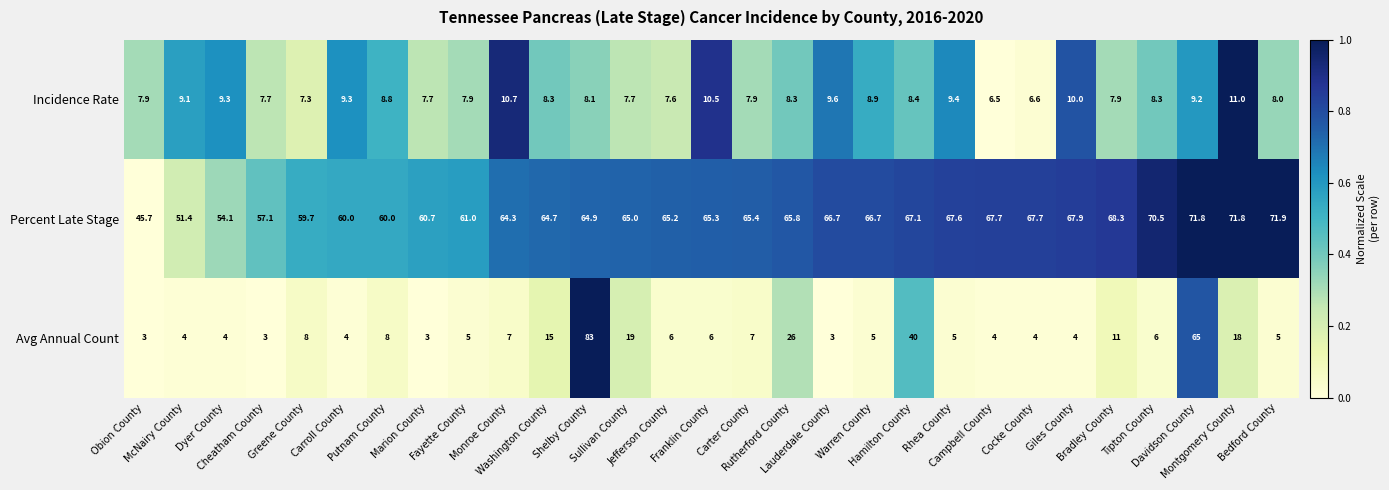

What is the average value of the Percent Late Stage series?

64.0